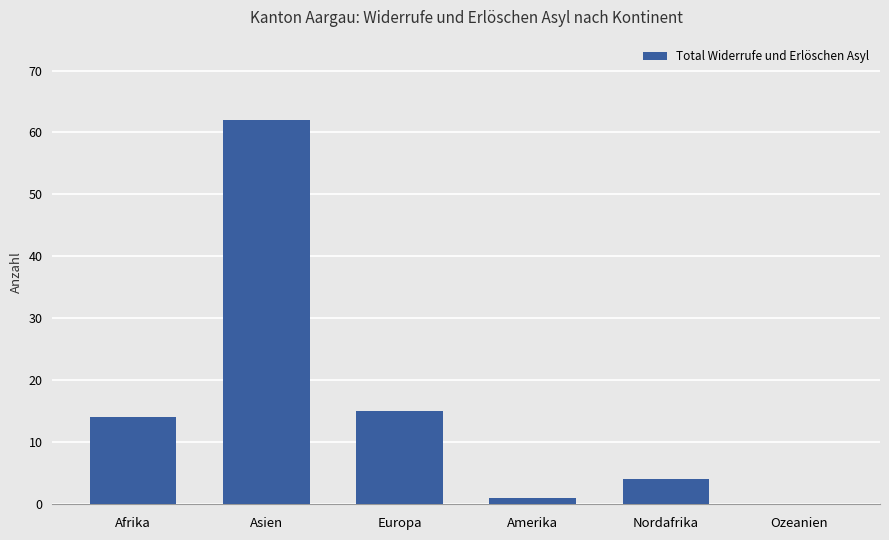

Which has a higher value, Ozeanien or Nordafrika?

Nordafrika